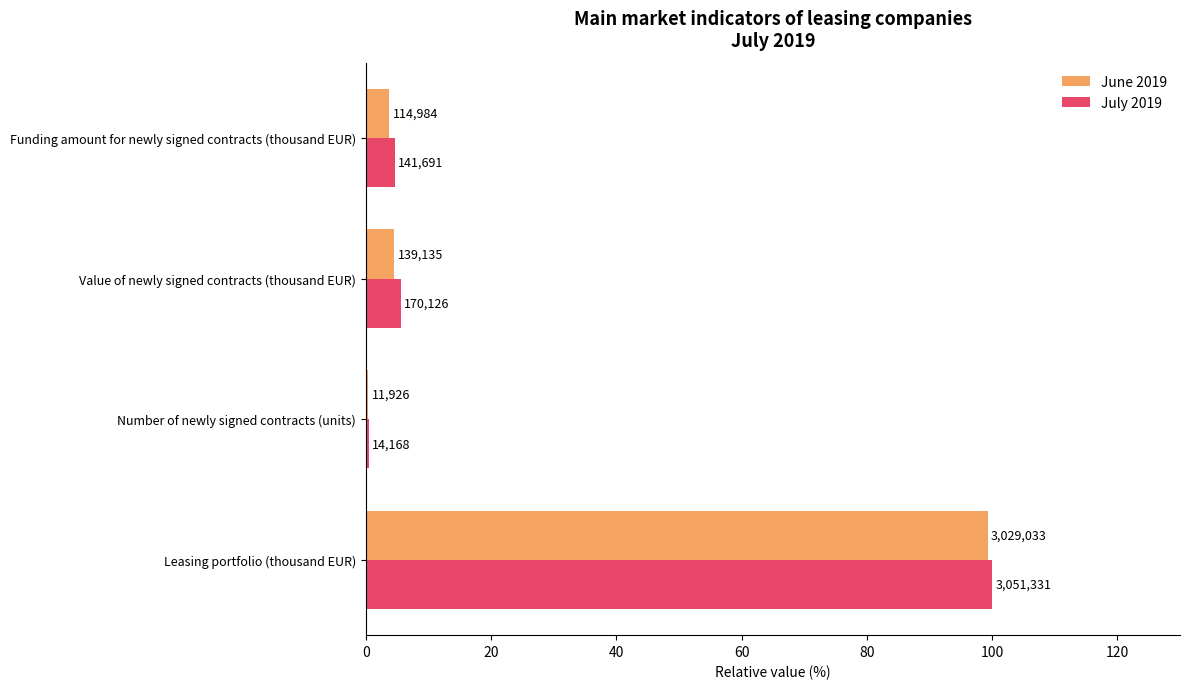

What are all the series names shown in the legend?

June 2019, July 2019